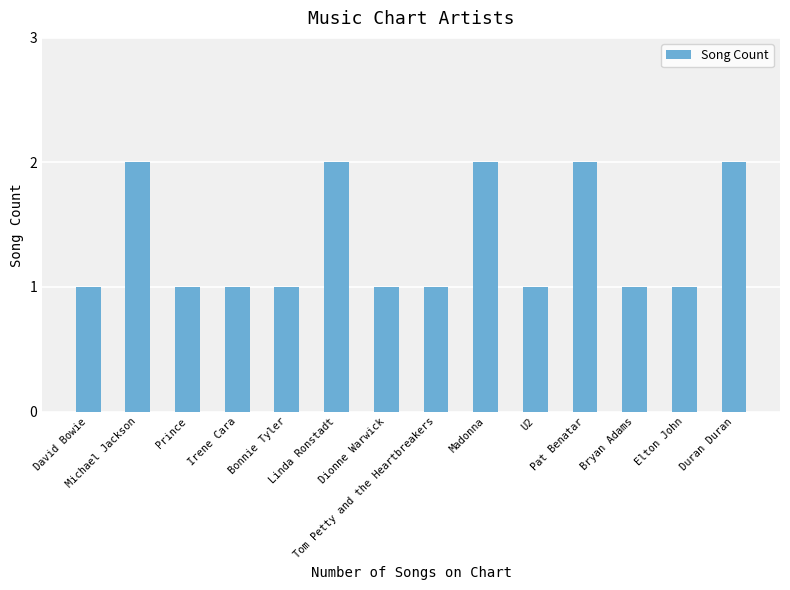

What is the sum of all values?

19